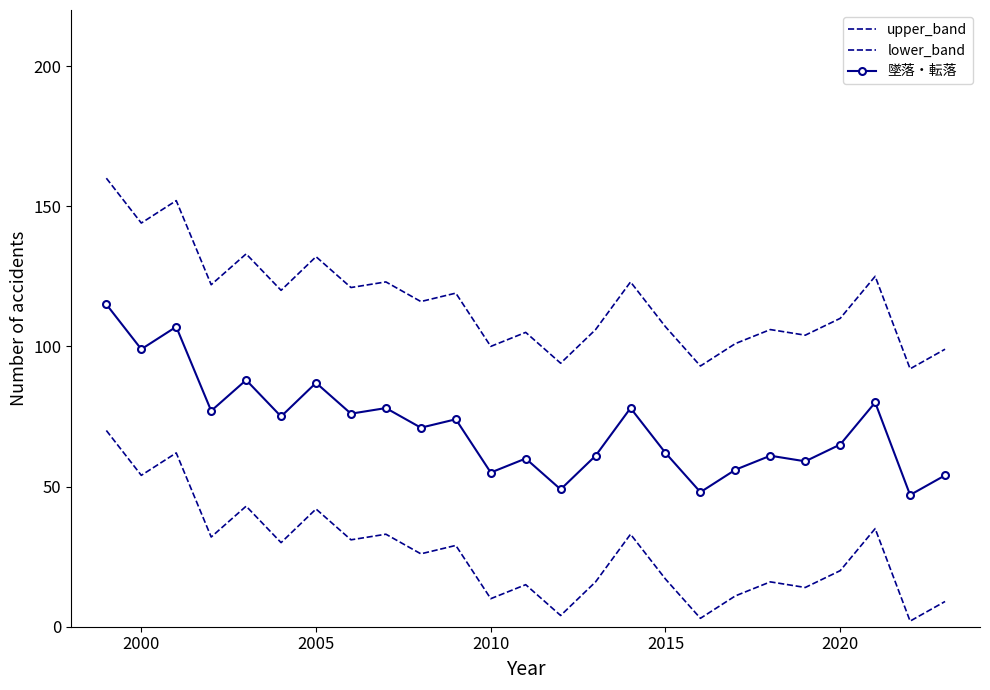

What is the value of the 墜落・転落 point at the 15th from the left?

61